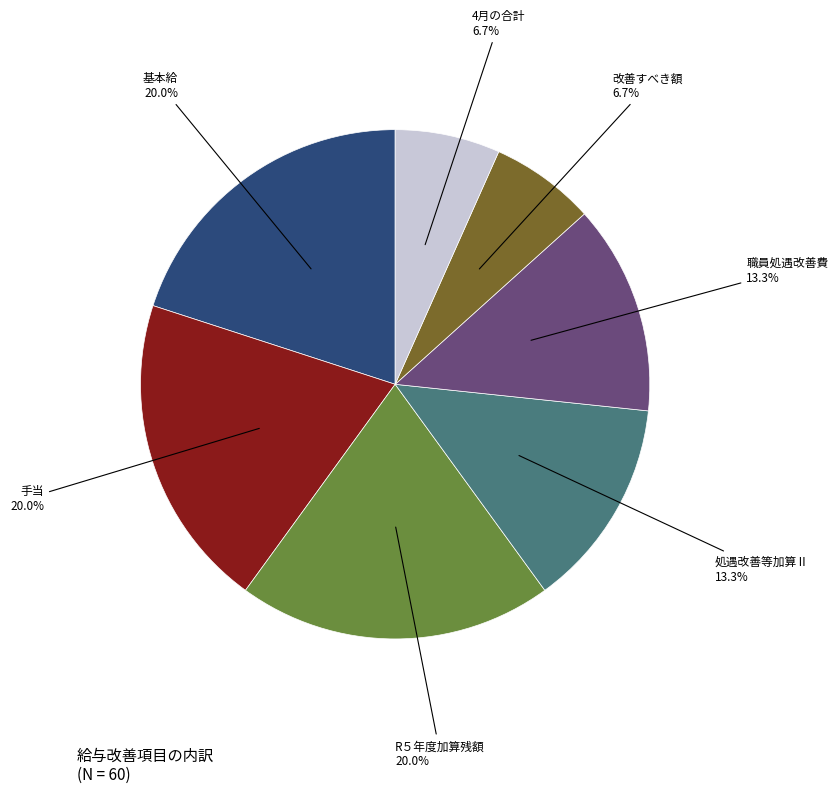

Is there any slice that represents more than half of the pie?

No